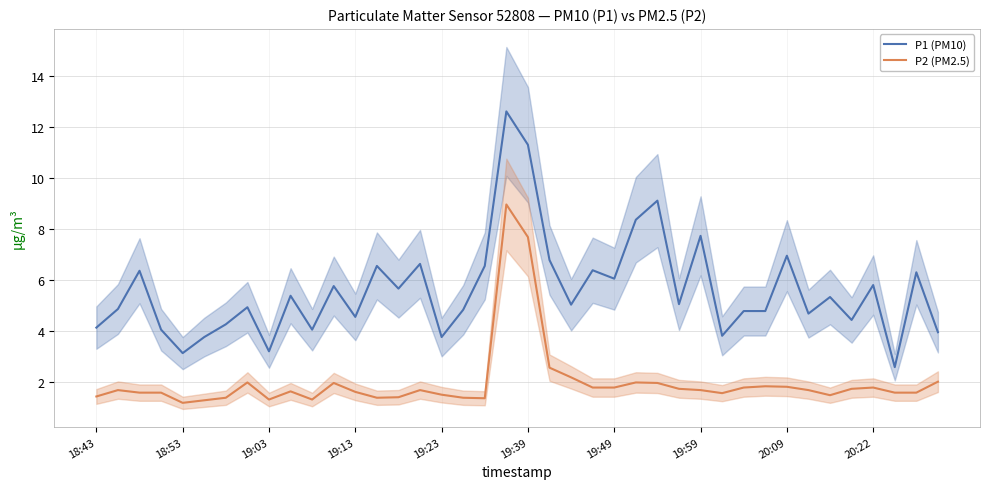

True or false: P1 (PM10) and P2 (PM2.5) cross at least once.

False